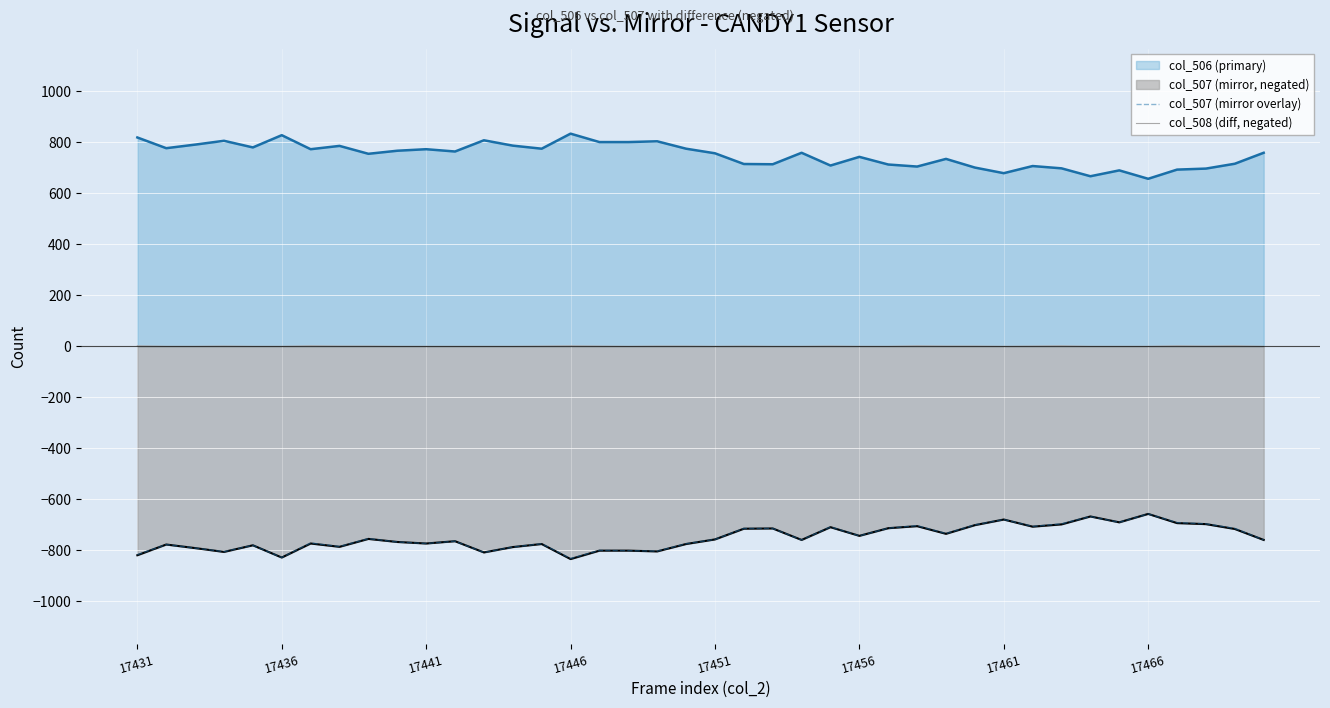

What is the total value across all series at 21?

-713